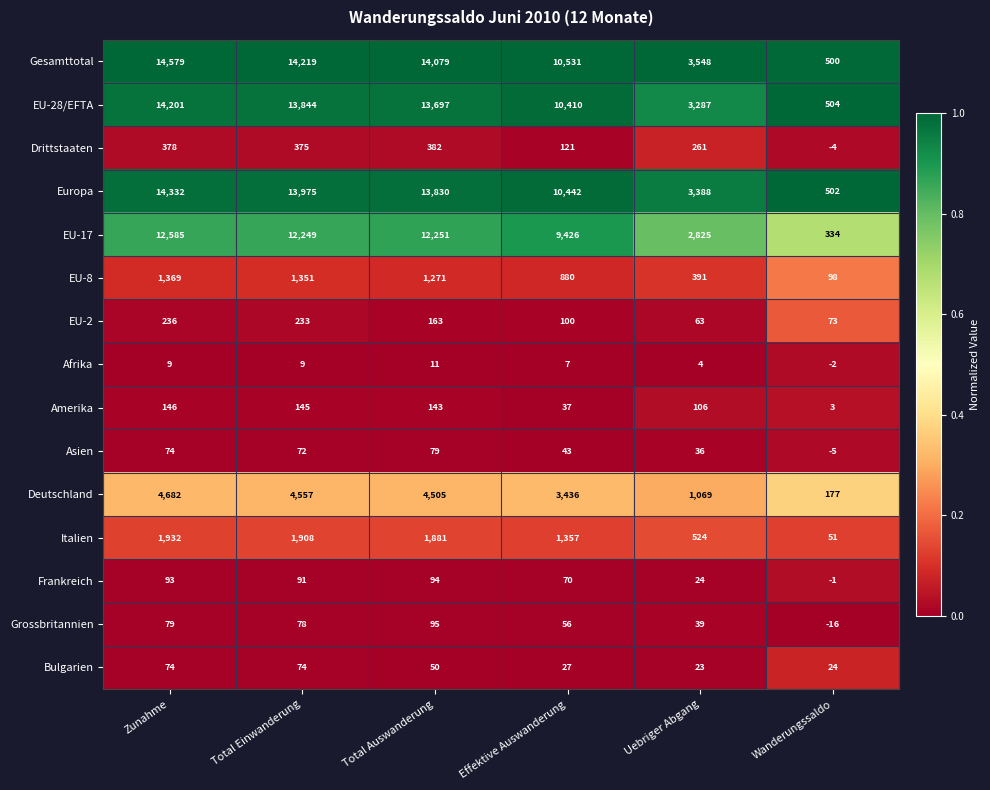

What is the maximum value for Frankreich?

94